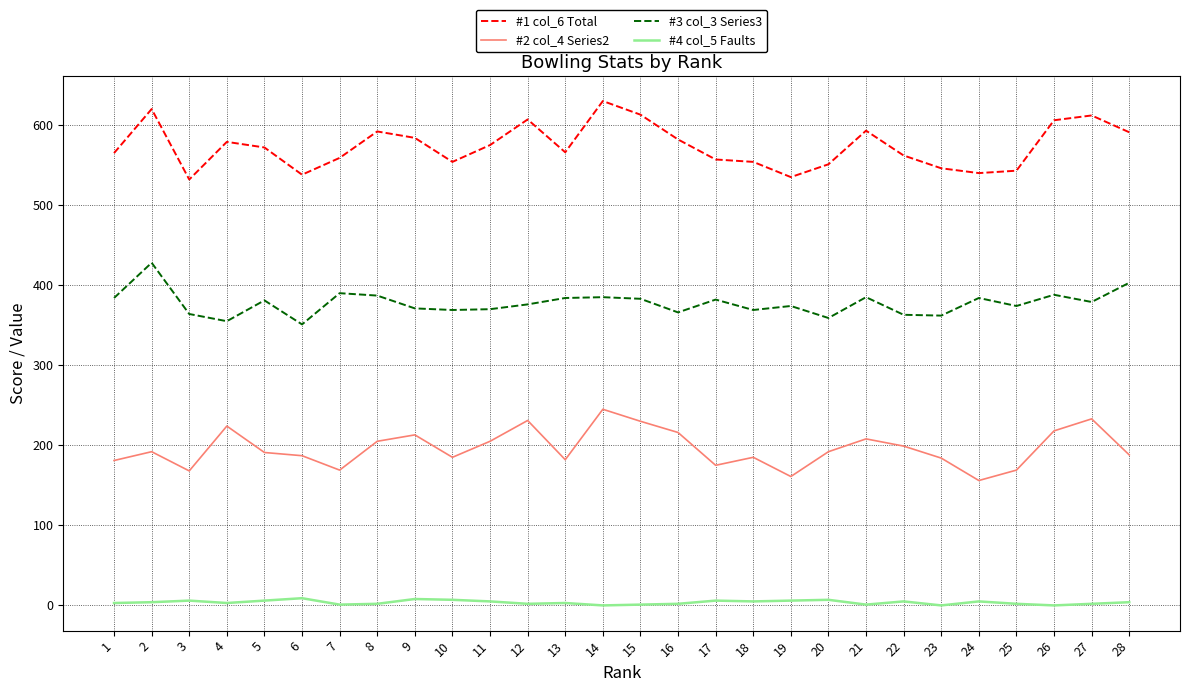

How many values in the #1 col_6 Total series are below 572?

14